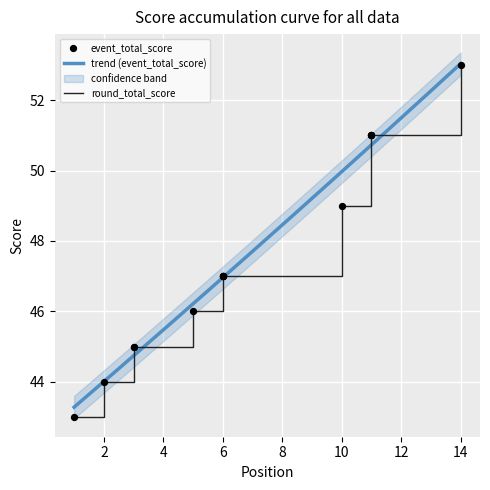

What is the total value across all series at 6?

94